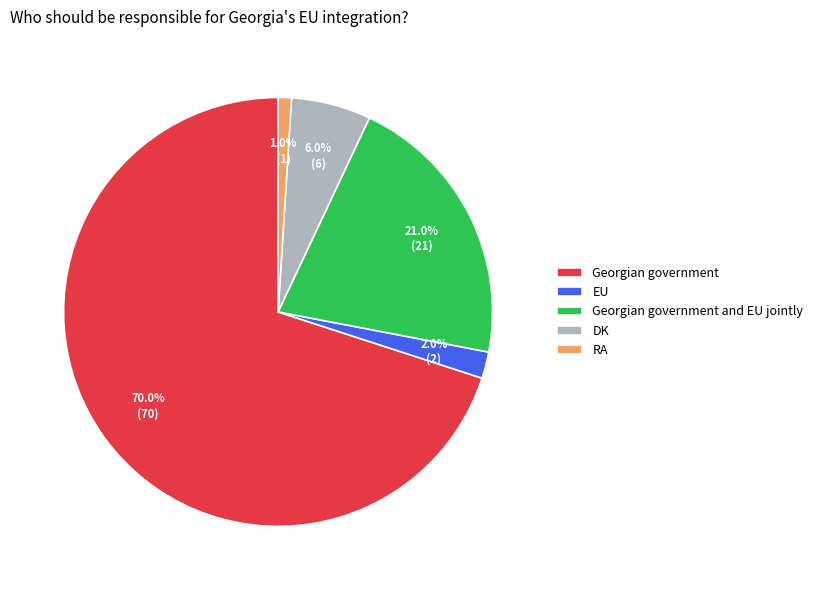

True or false: DK accounts for 6% of the total.

True